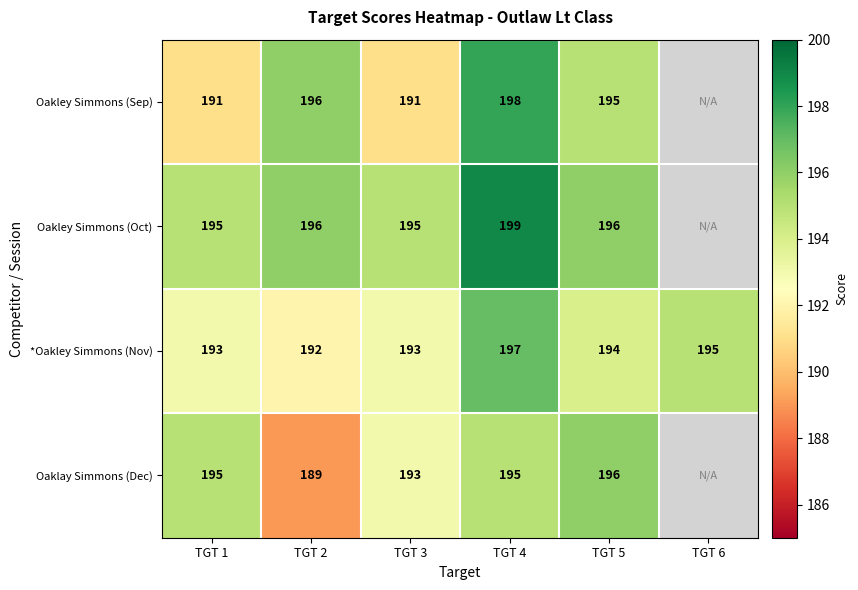

Which series changed the most between TGT 3 and TGT 5?

Oakley Simmons (Sep)